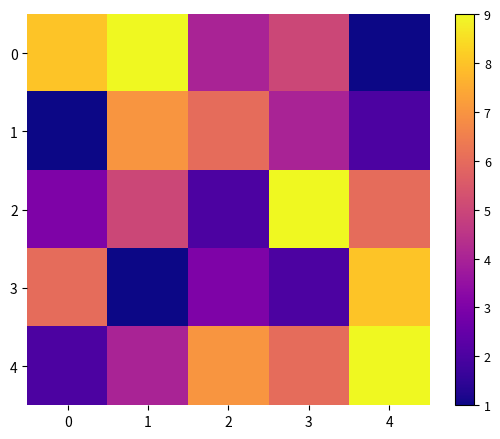

What is the spread (max minus min) of values at 2?

5